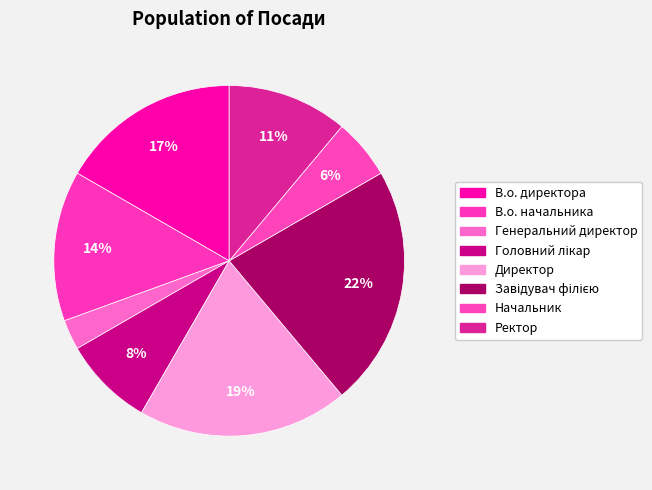

What portion of the pie excludes В.о. начальника?

86.1%